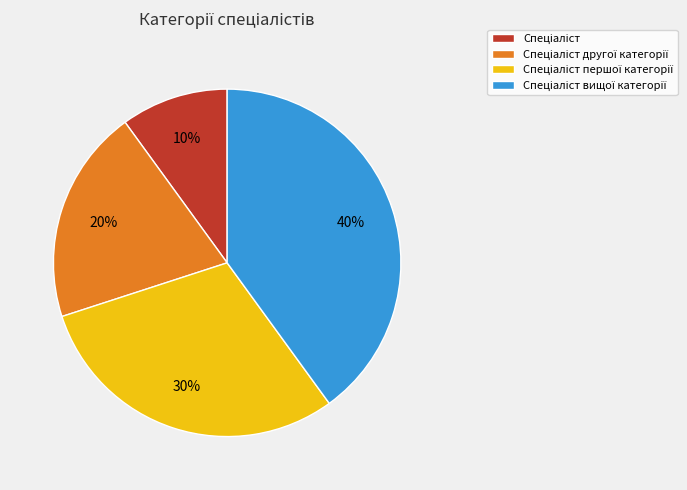

To the nearest percent, what is the average slice percentage?

25%